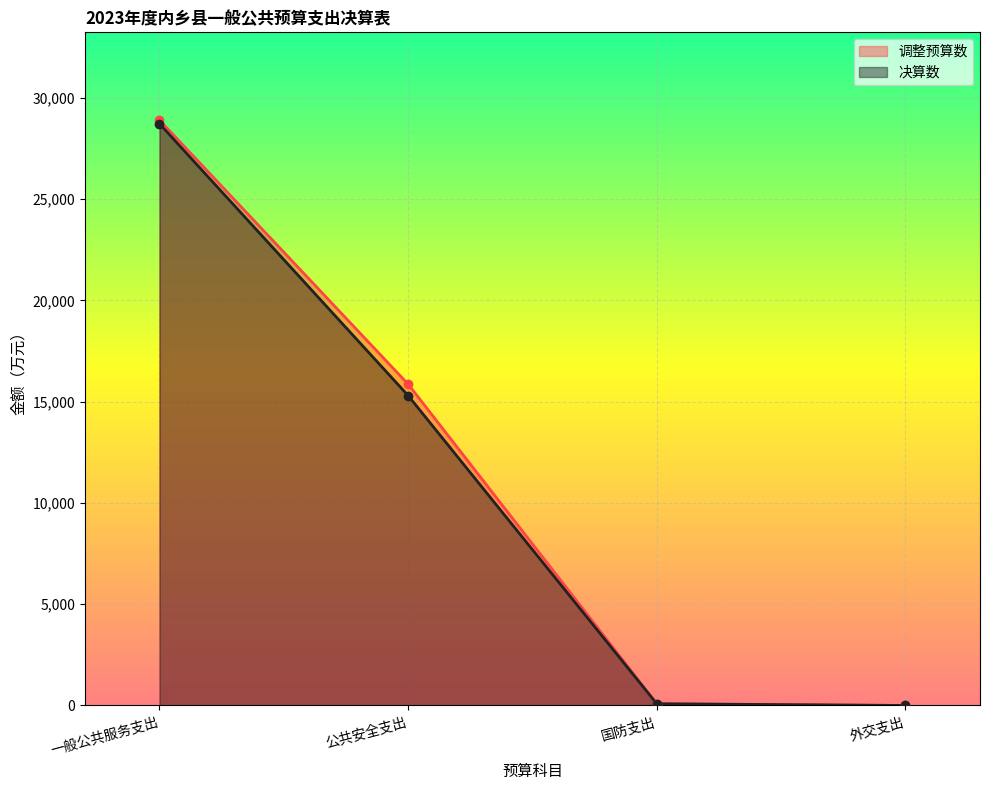

Rank the categories by 调整预算数 value from lowest to highest.

外交支出, 国防支出, 公共安全支出, 一般公共服务支出